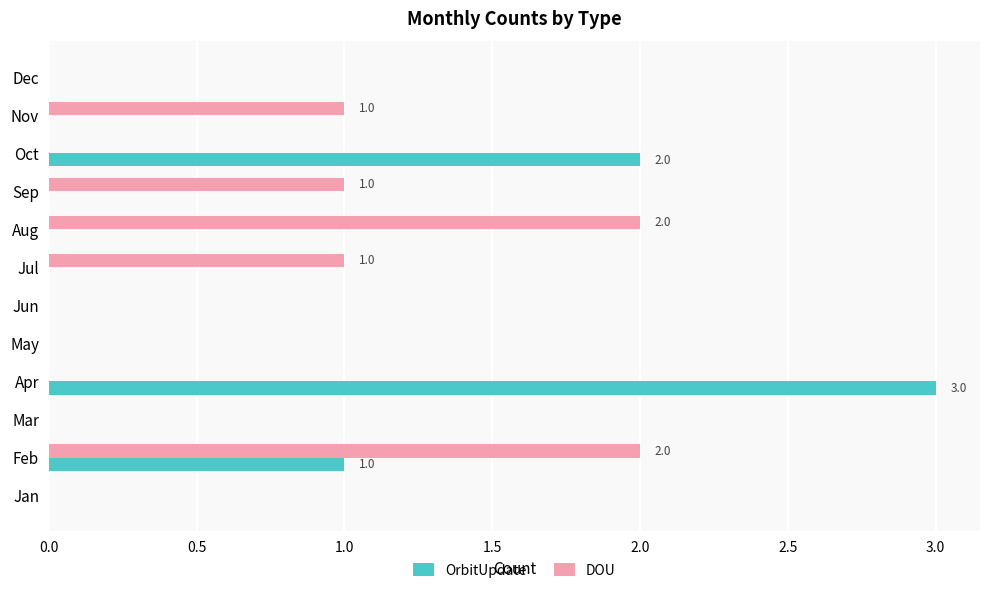

True or false: OrbitUpdate has a value of 1 at Feb.

True